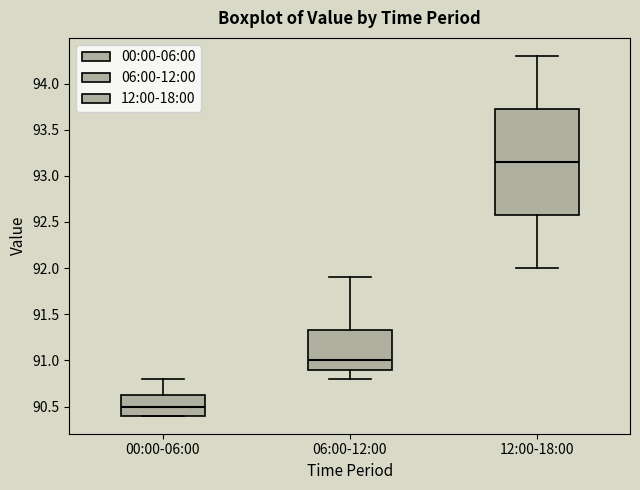

Which box has the highest median line?

12:00-18:00